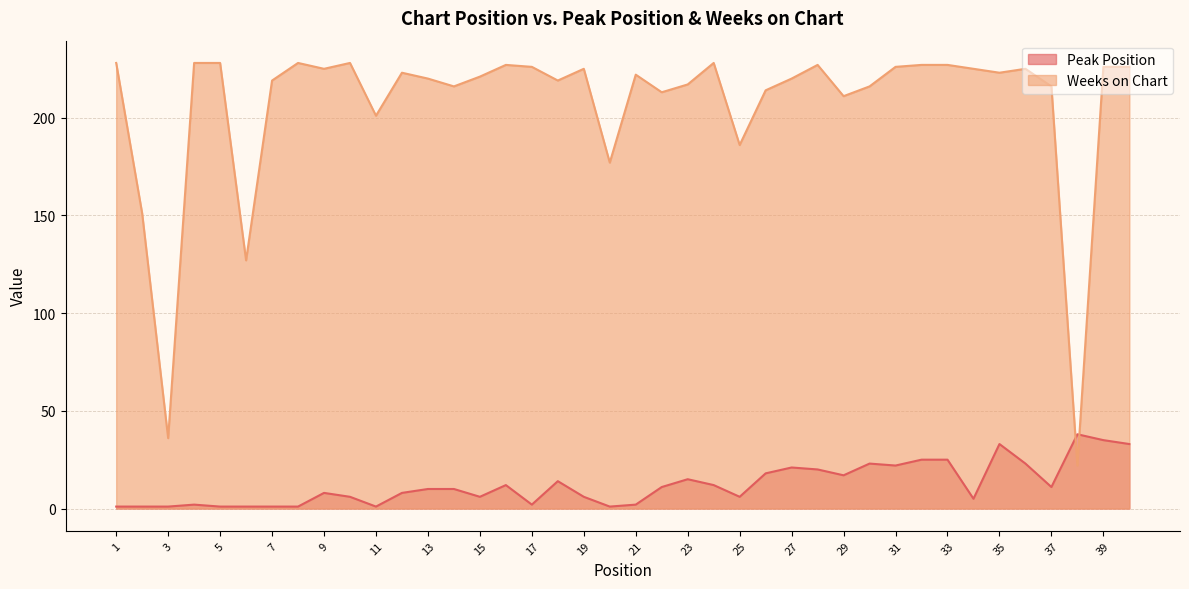

What is the value of the Peak Position point at the 3rd from the left?

1